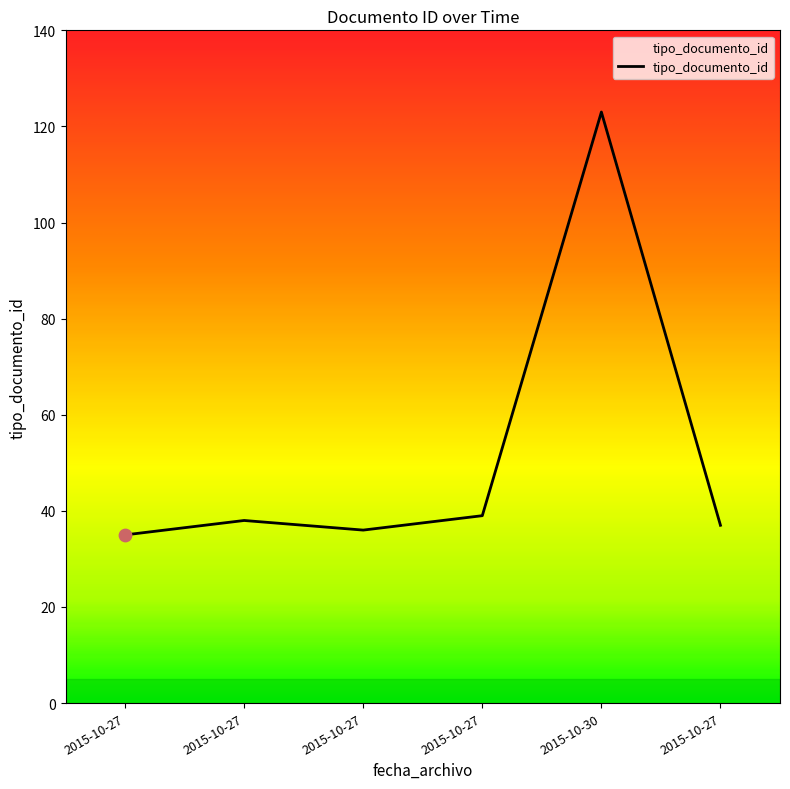

What is the ratio of the value at 2015-10-27 to the value at 2015-10-27?

0.9